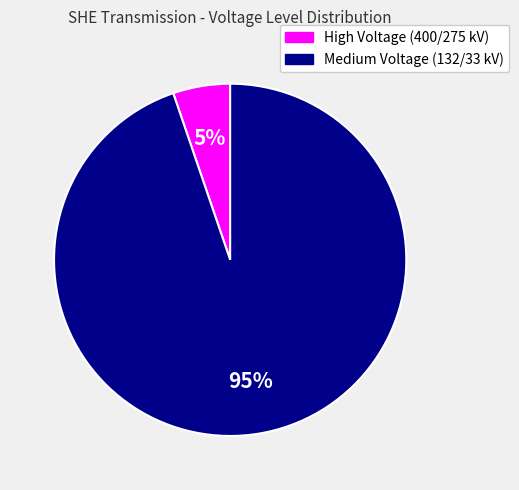

To the nearest percent, what is the average slice percentage?

50%